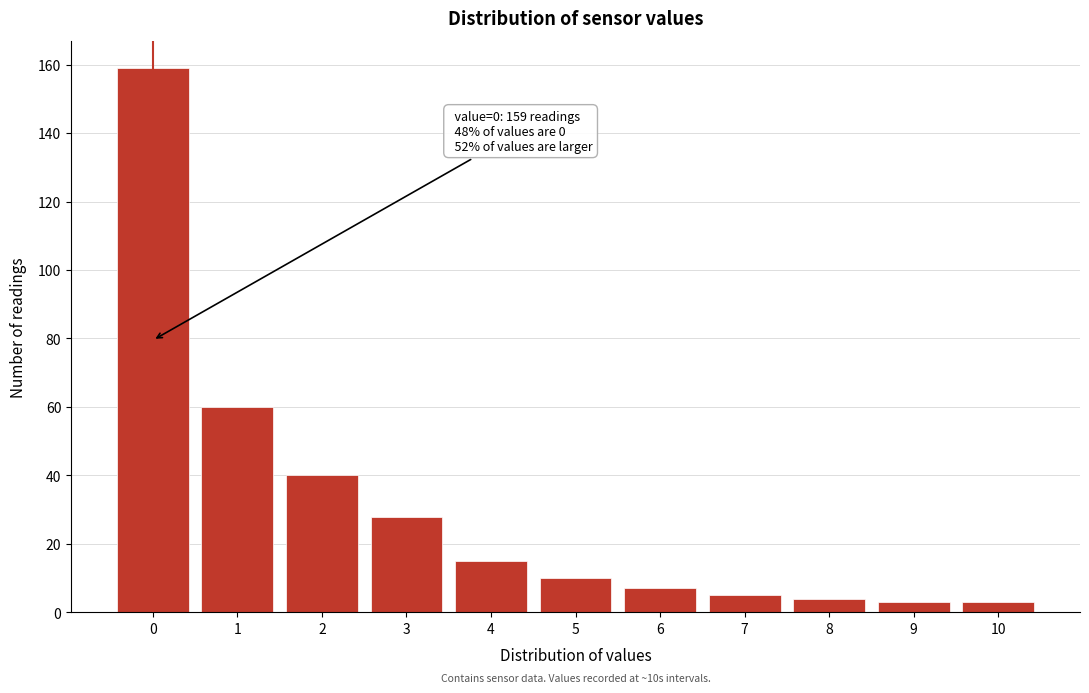

Reading left to right, what are all the values shown in this chart?

159	60	40	28	15	10	7	5	4	3	3